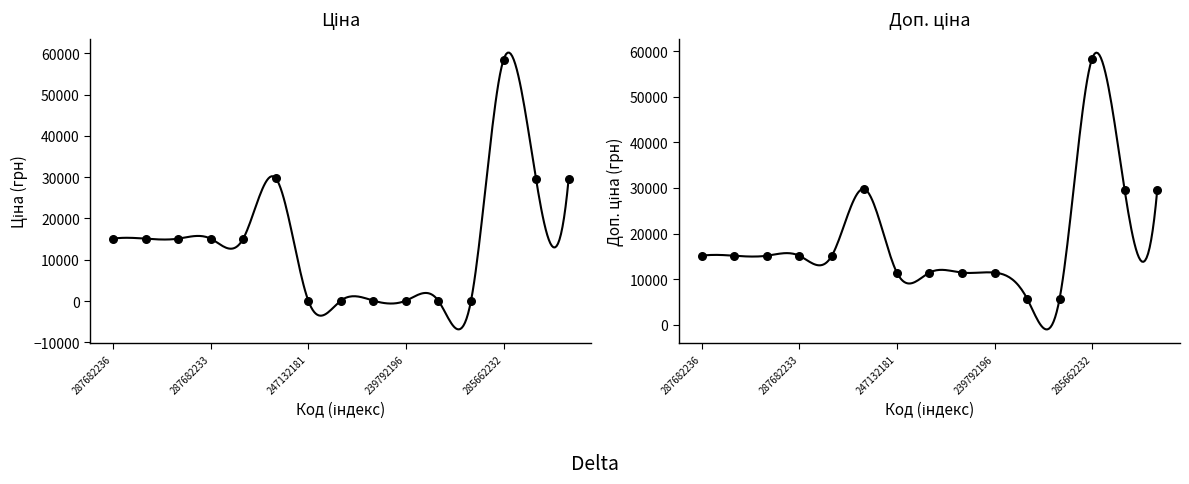

At how many categories does at least one series exceed 1163?

15